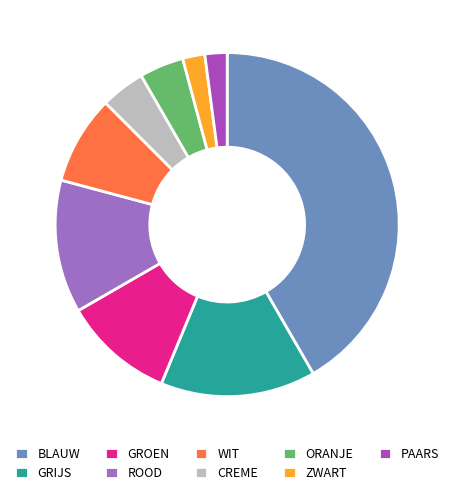

How many slices are in this pie chart?

9